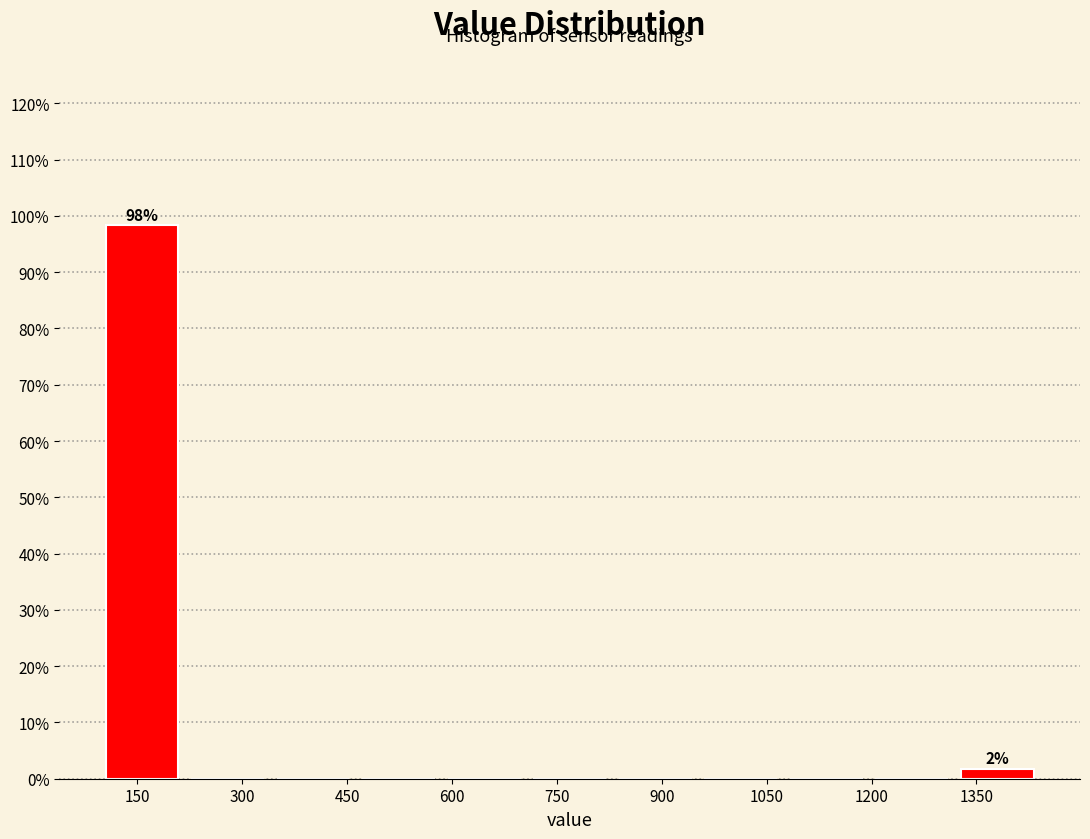

Over which range of the x-axis is the bar tallest?

100 to 220